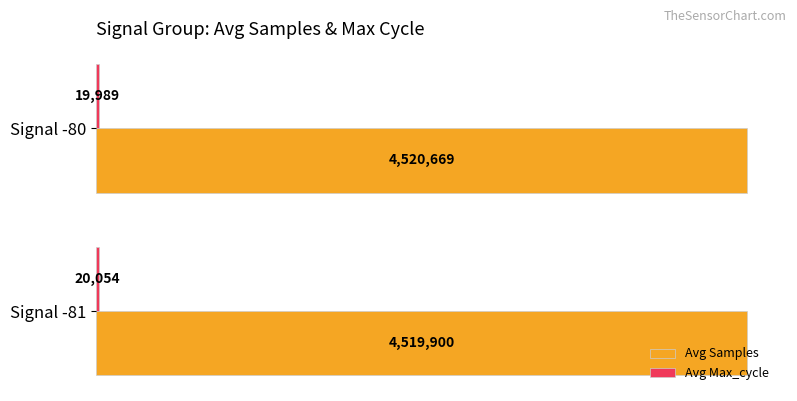

What is the difference between the maximum and minimum values in the Avg Max_cycle series?

64.7